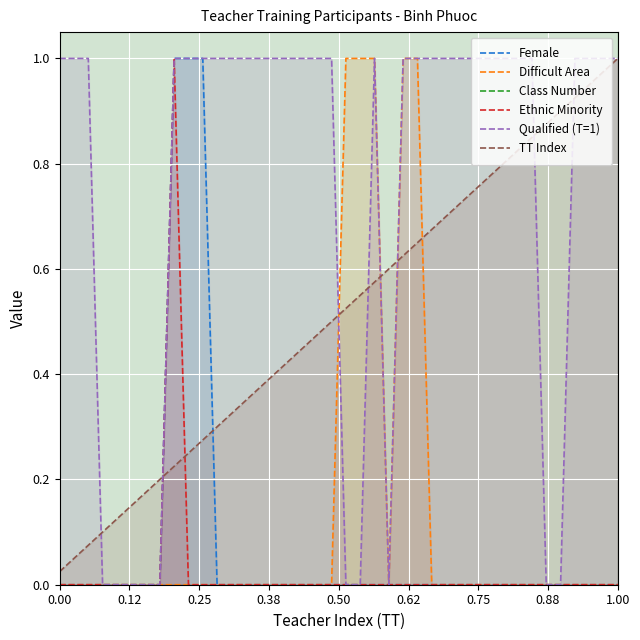

How many data points in Class Number are less than 21?

20